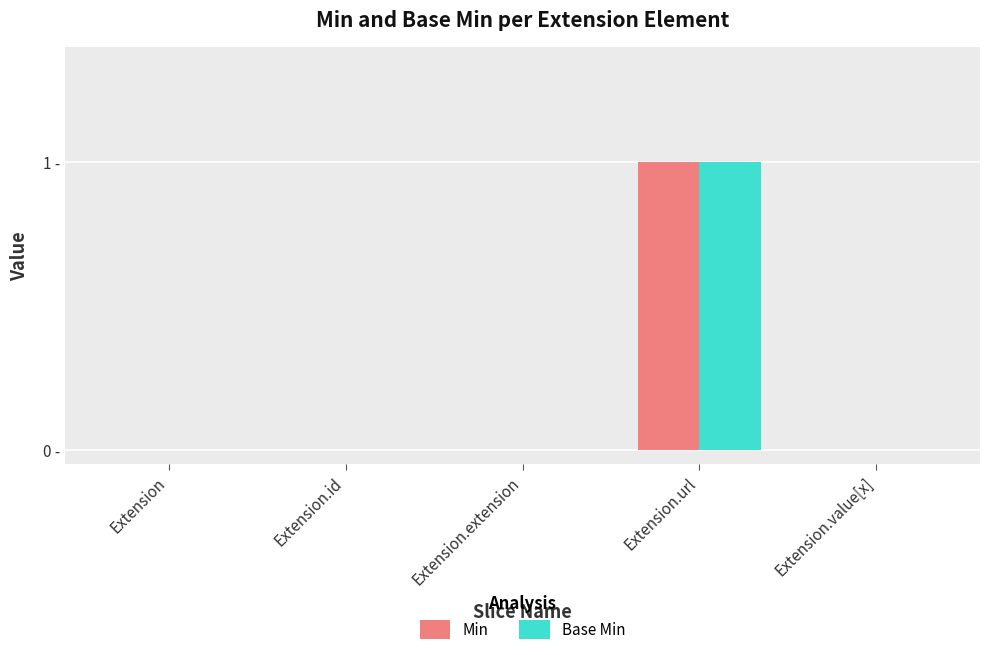

What are all the series names shown in the legend?

Min, Base Min